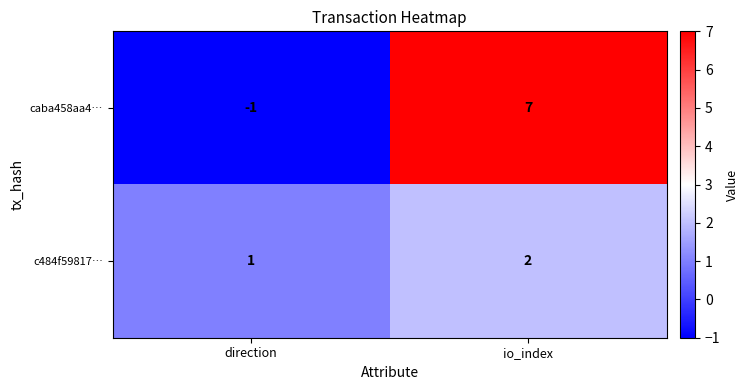

At which category is the sum across all series the highest?

io_index